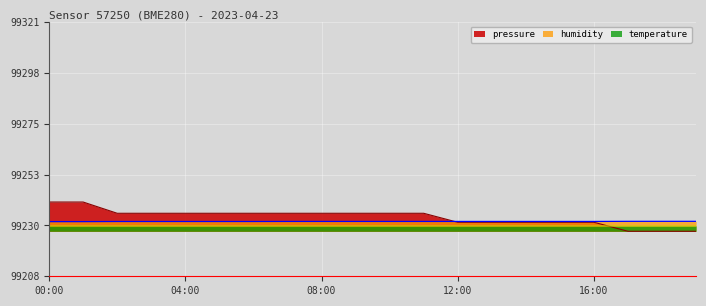

The temperature series shows 57540.6 at 07:00. True or false?

False